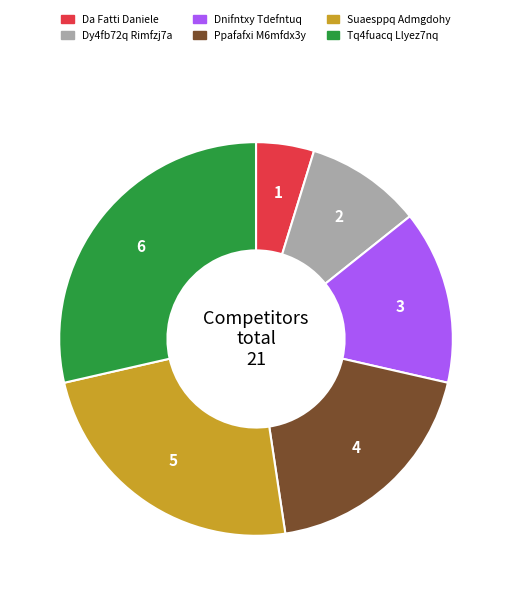

Combined, do Dnifntxy Tdefntuq and Ppafafxi M6mfdx3y account for over 50%?

No